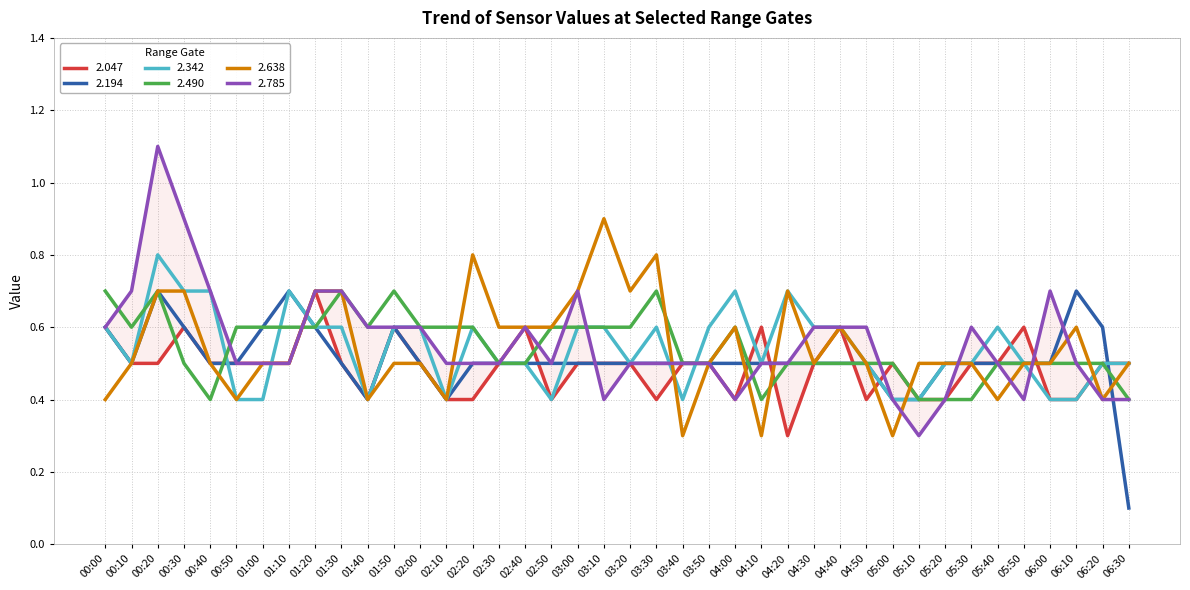

Does the chart have visible grid lines?

Yes